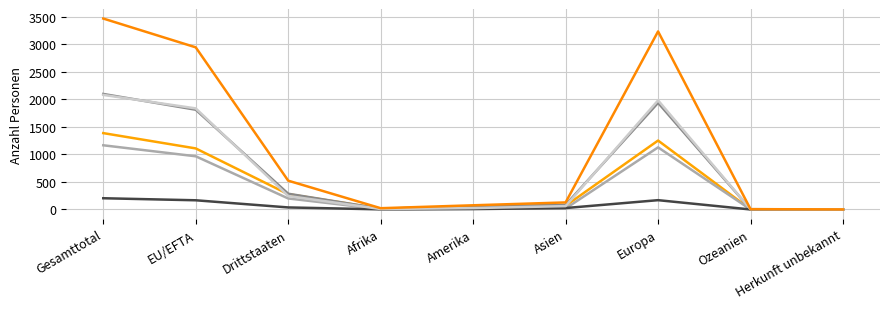

Is this an area chart (filled region under the line)?

No